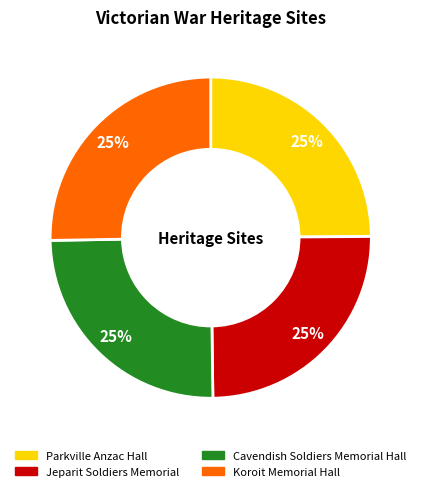

Approximately how many times larger is the value at Parkville Anzac Hall compared to Koroit Memorial Hall?

1.0